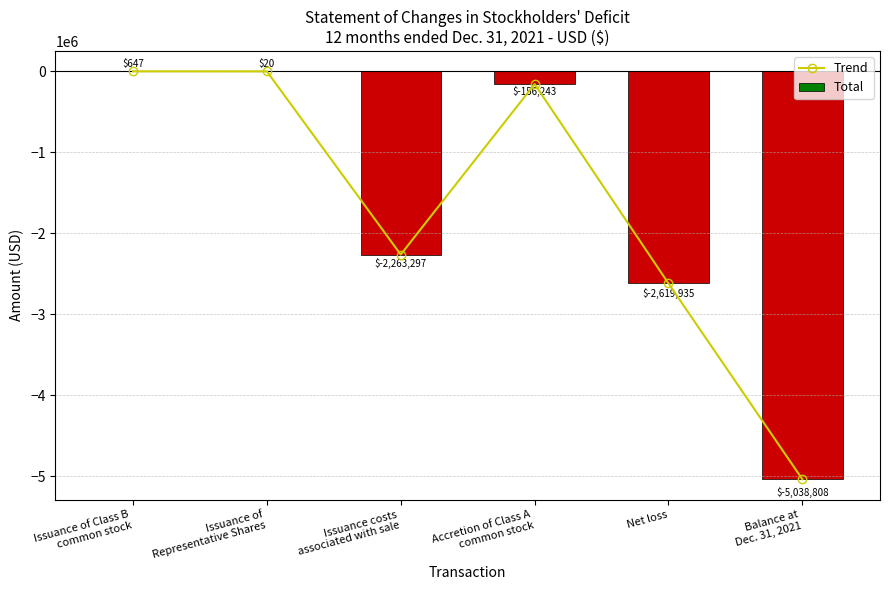

At which label is Total closest to -2519080?

Net loss